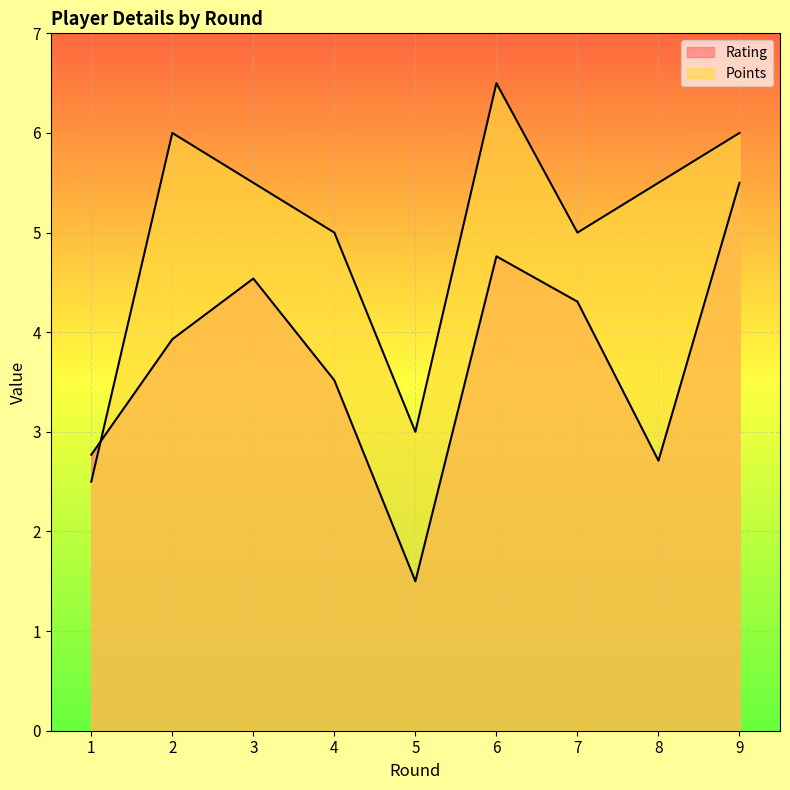

Where is Rating nearest to the value 3?

1